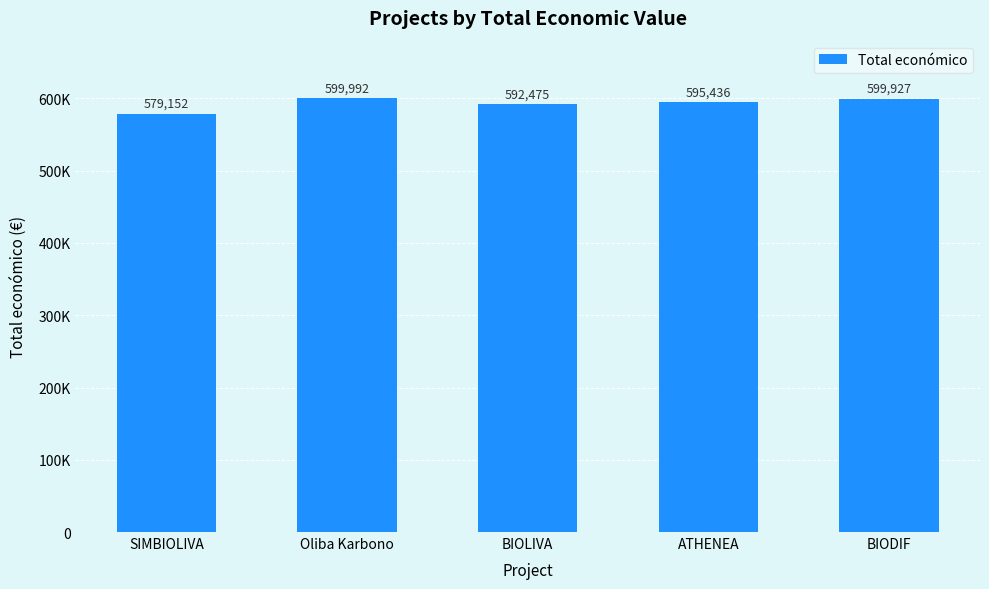

Rank the categories by value from highest to lowest.

Oliba Karbono, BIODIF, ATHENEA, BIOLIVA, SIMBIOLIVA